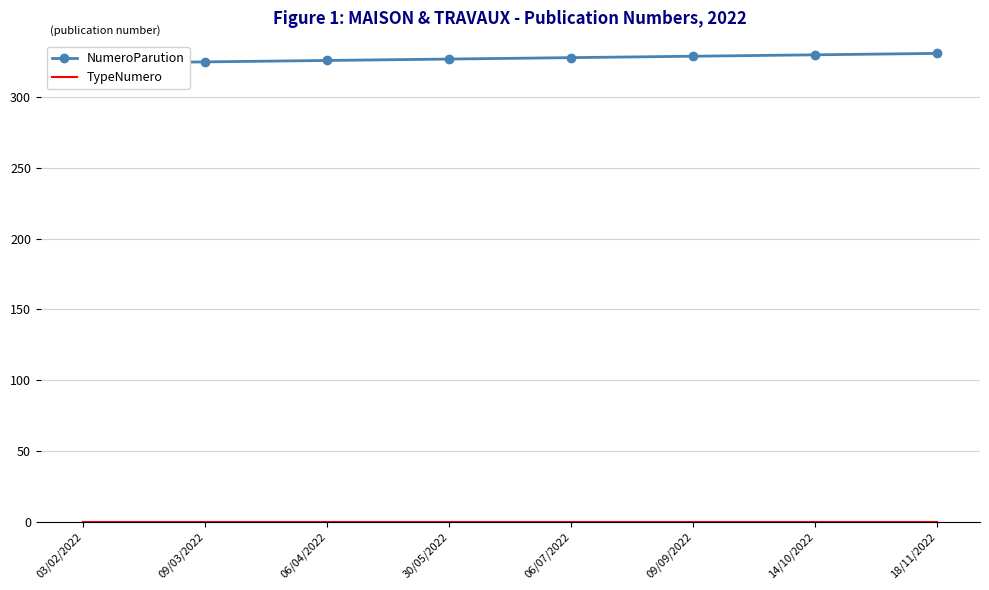

At which category does the chart reach its peak across all series?

18/11/2022